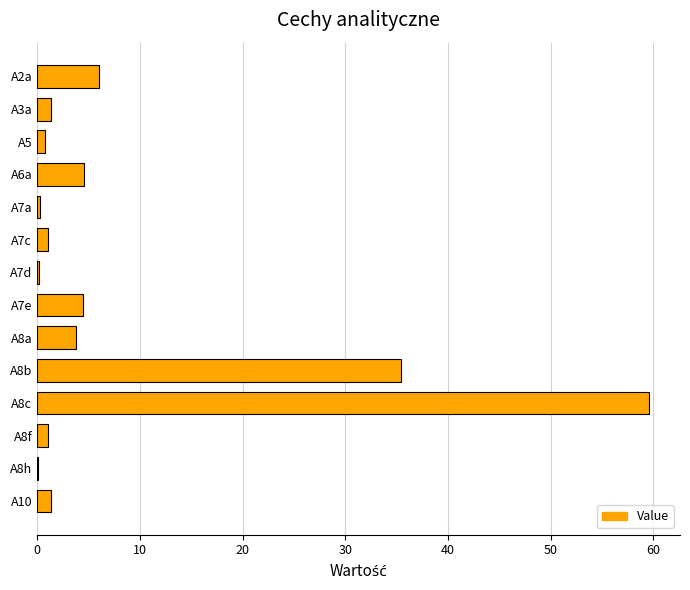

Count the number of data series in this chart.

1